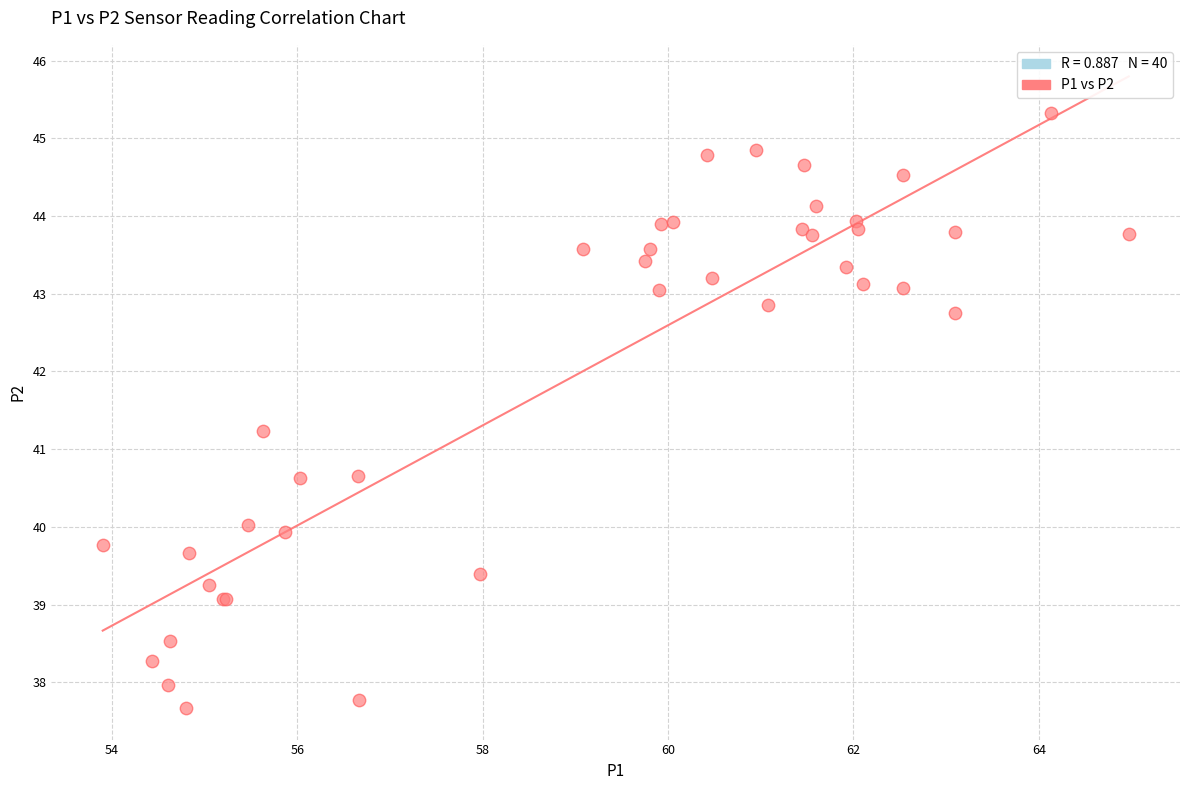

What Y value in the scatter plot is closest to 41?

41.2